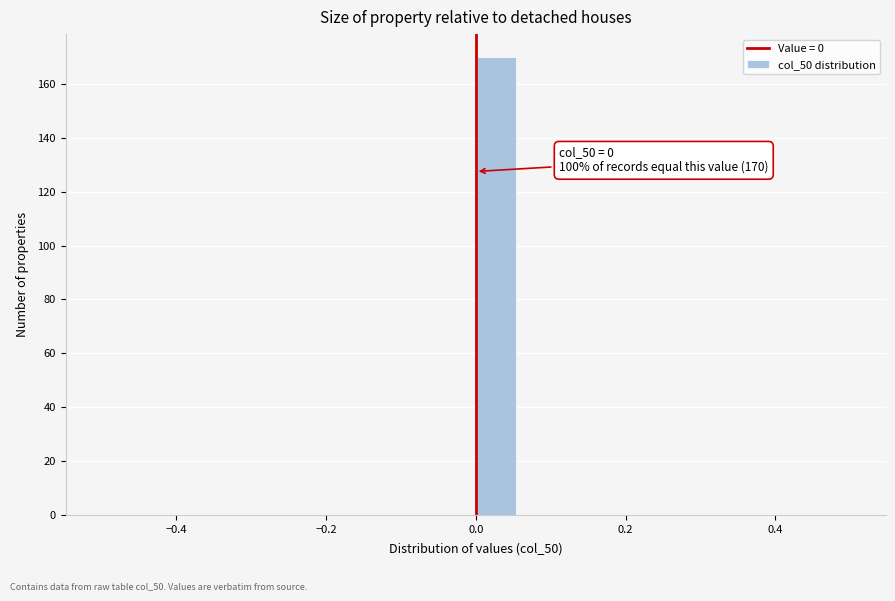

Around what value on the x-axis is the tallest bar? Give the approximate position of its centre, as read against the axis.

0.02